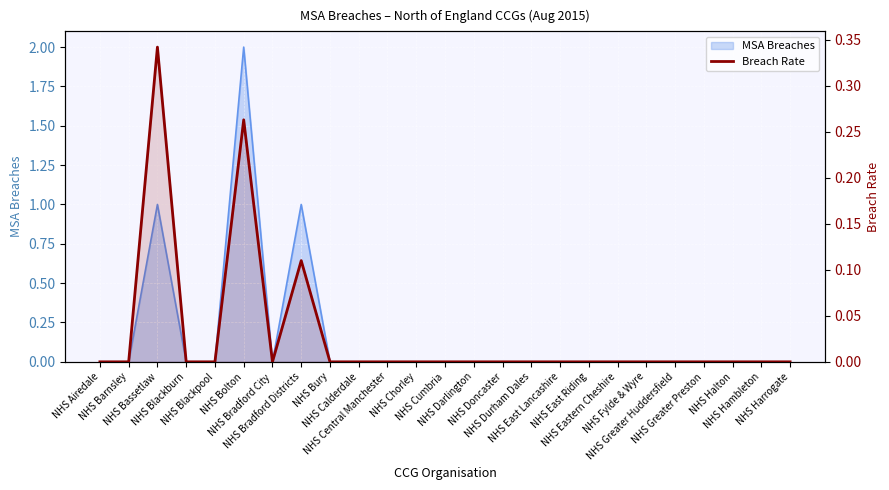

What is the label of the 3rd point from the left?

NHS Bassetlaw